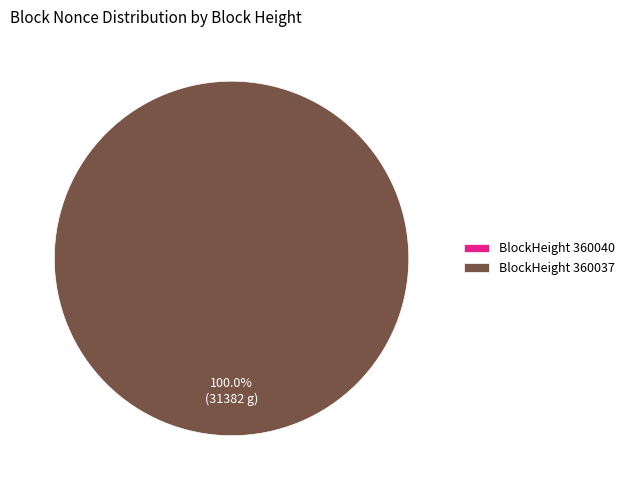

Rank the categories by value from highest to lowest.

360037, 360040